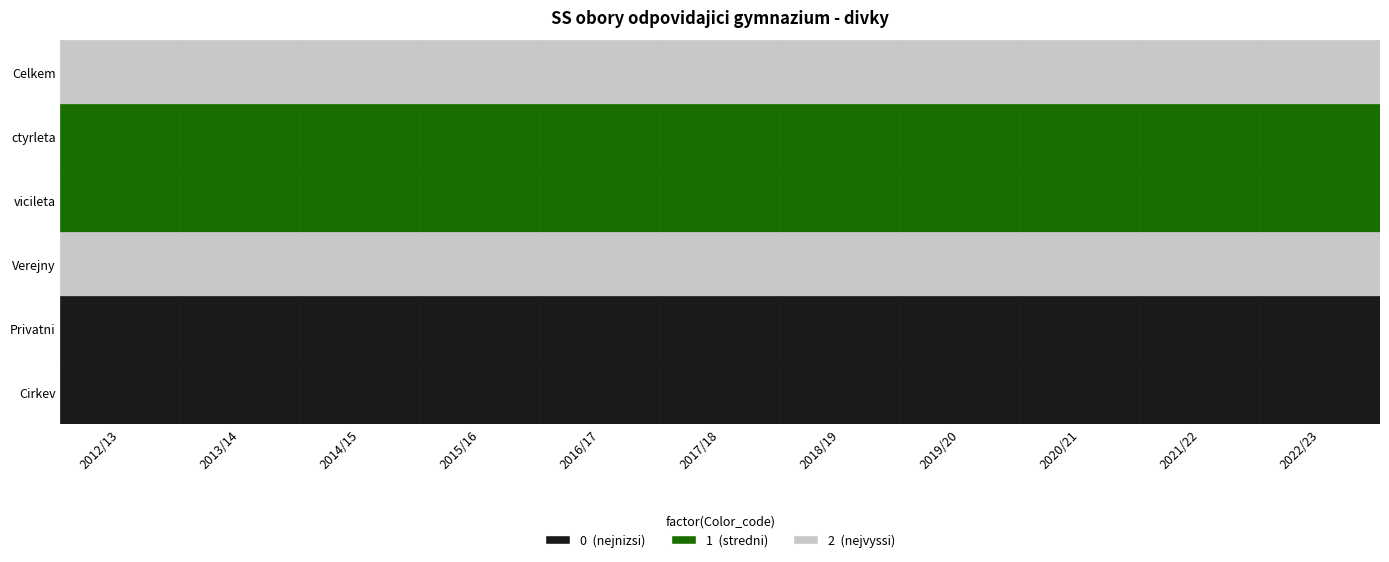

List the labels in order of ctyrleta value, largest first.

2022/23, 2021/22, 2020/21, 2019/20, 2018/19, 2012/13, 2017/18, 2016/17, 2015/16, 2013/14, 2014/15